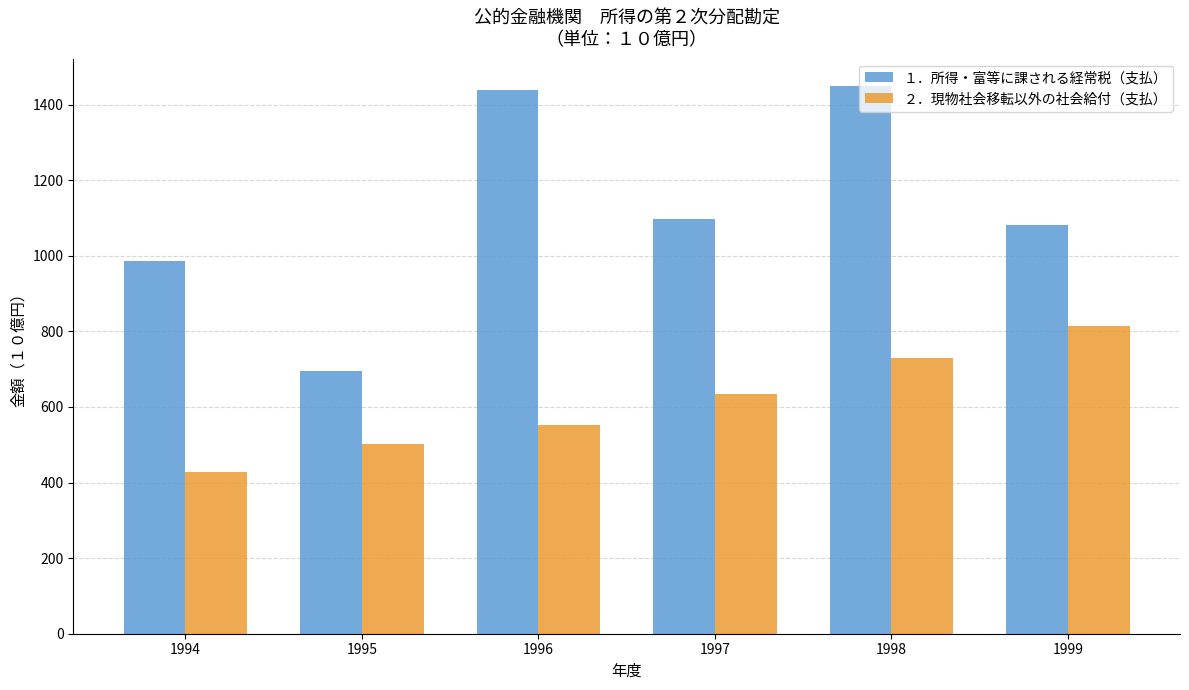

Which series has the largest range (max minus min)?

１．所得・富等に課される経常税（支払）